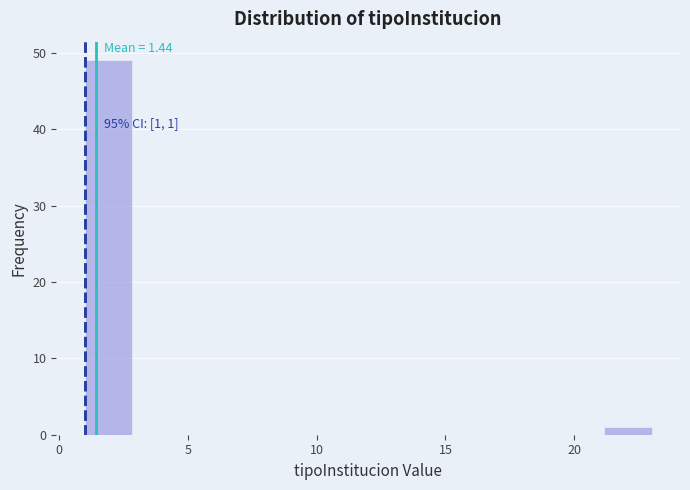

Around what value on the x-axis is the tallest bar? Give the approximate position of its centre, as read against the axis.

2.0